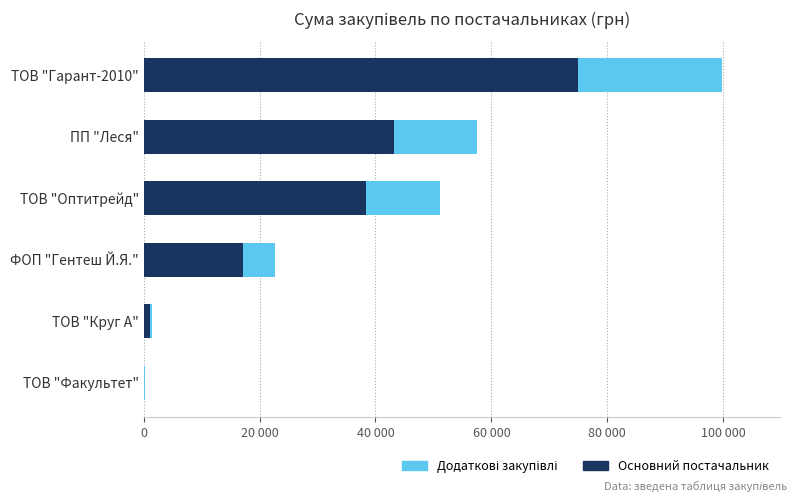

Where is Основний постачальник nearest to the value 37491?

ТОВ "Оптитрейд"